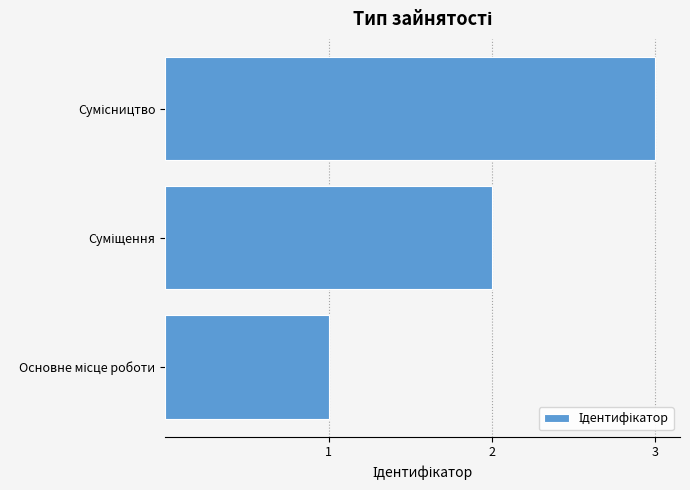

What is the difference between the maximum and minimum values?

2